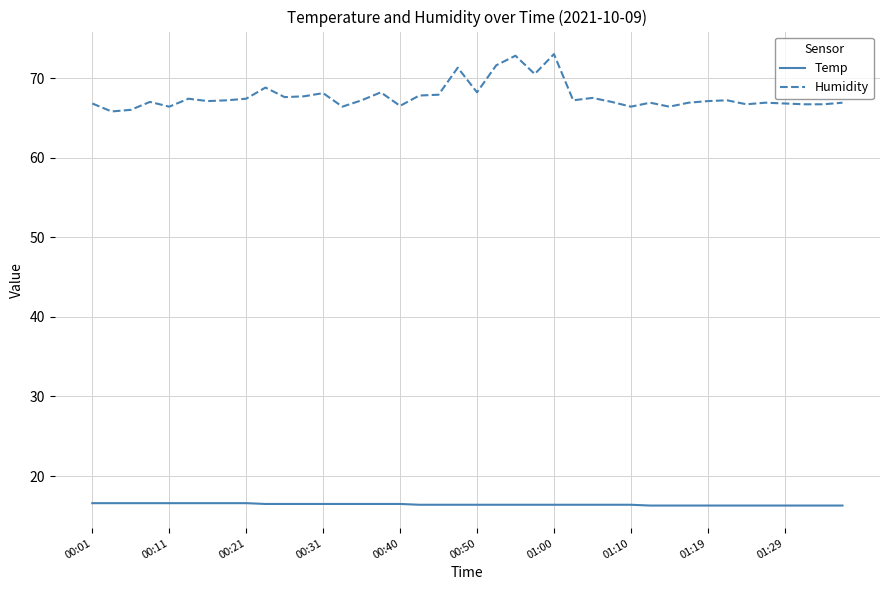

What is the difference between the maximum and minimum values in the Humidity series?

7.2